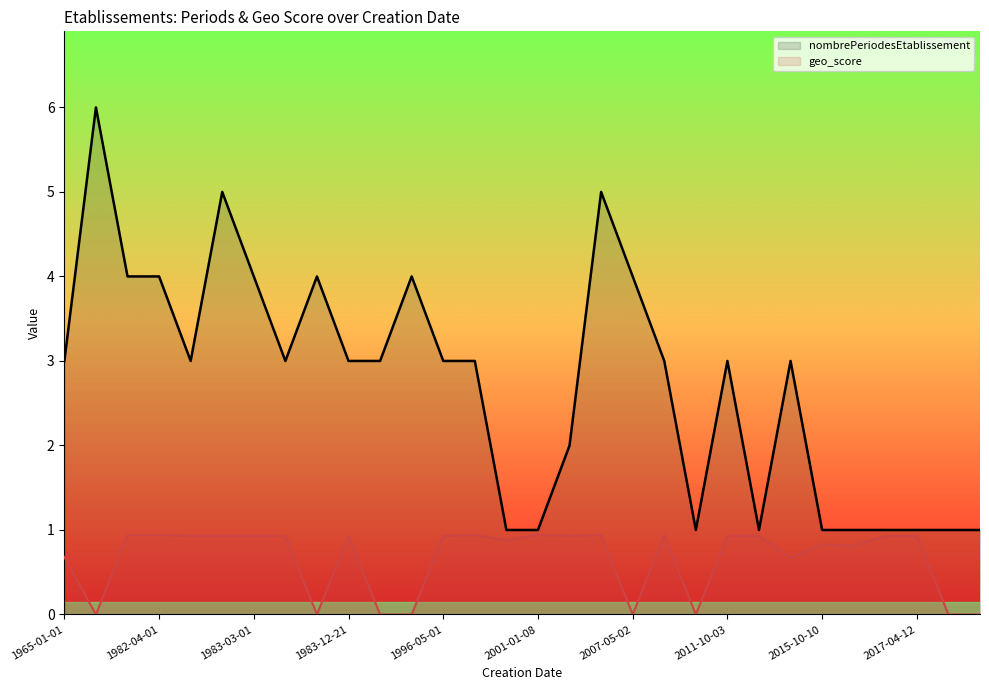

The geo_score series shows -0.4 at 1982-04-01. True or false?

False